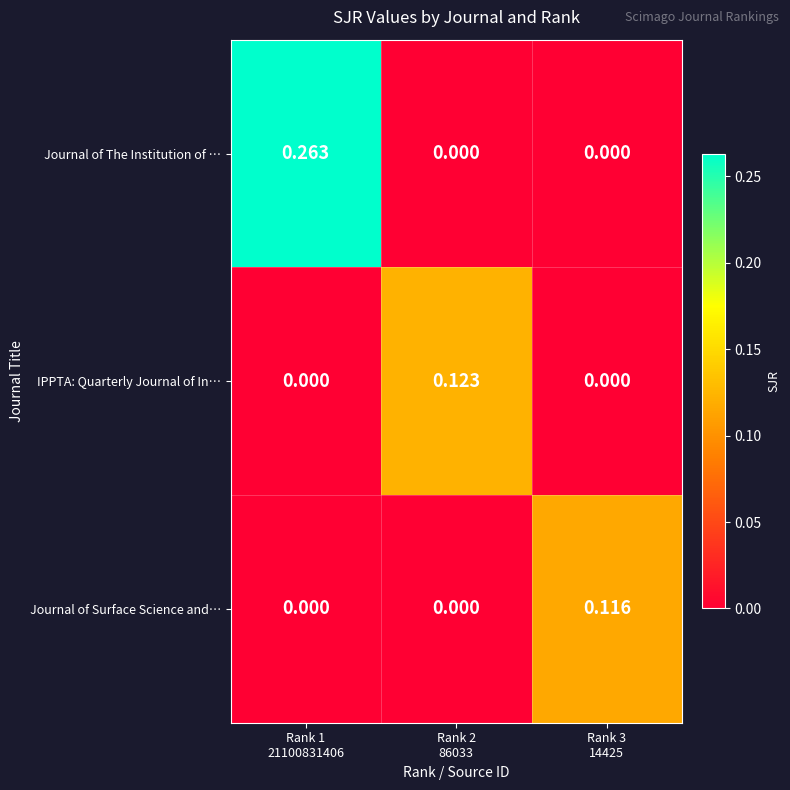

Which series changed the most between Rank 1
21100831406 and Rank 2
86033?

Journal of The Institution of …